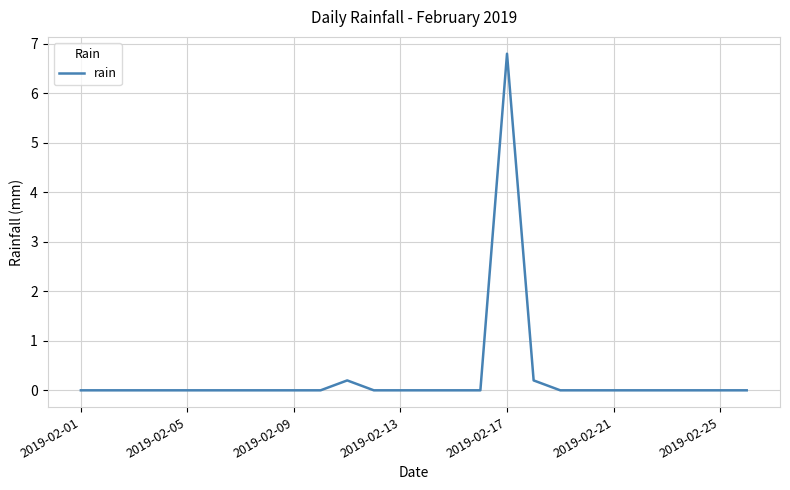

What is the maximum value shown in the chart?

6.8